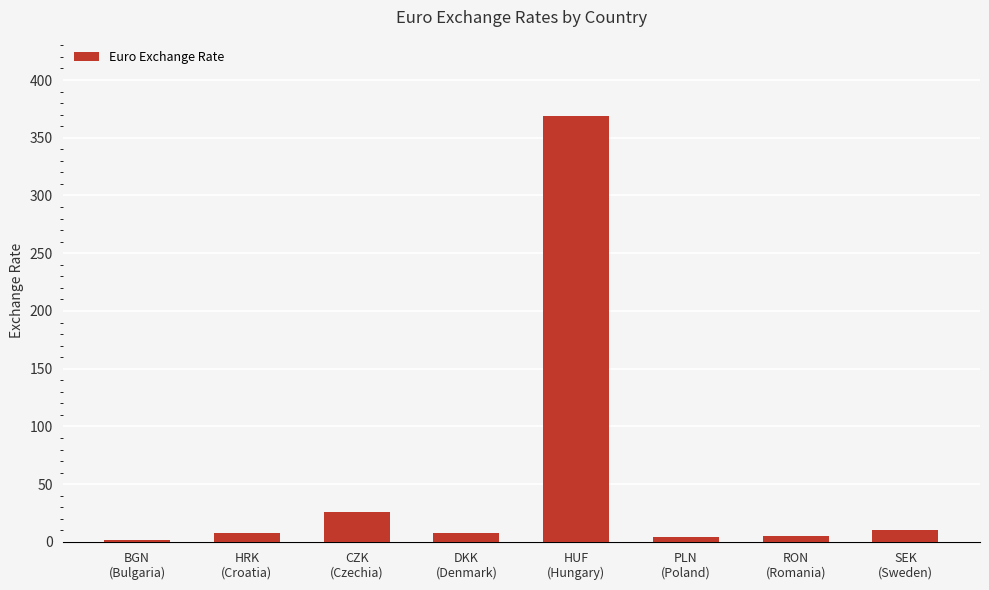

At which label does the data first exceed 7?

HRK
(Croatia)